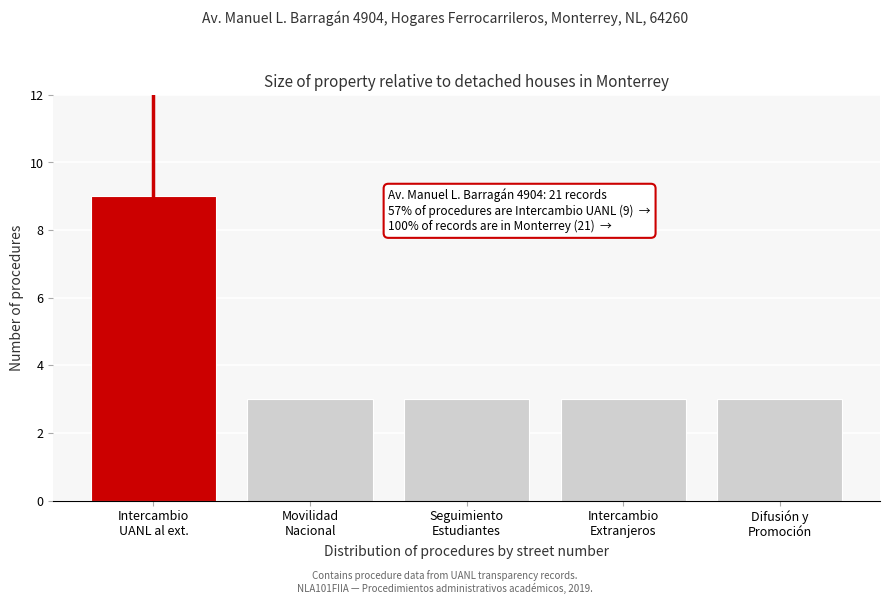

Reading left to right, extract all data points from this chart.

9	3	3	3	3